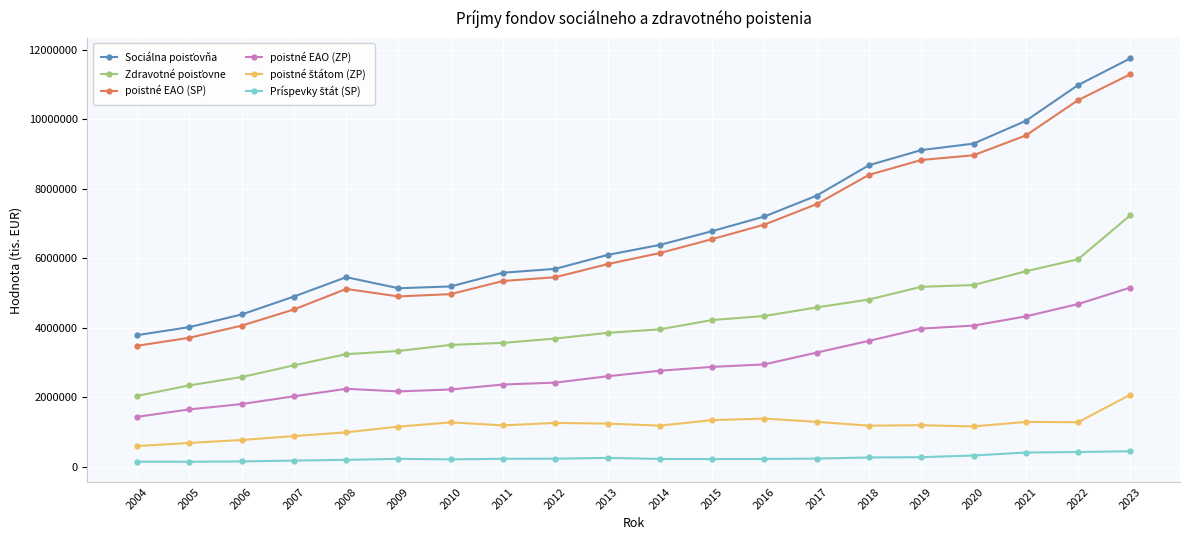

The value of poistné EAO (SP) at 2009 is 2435010.9. True or false?

False